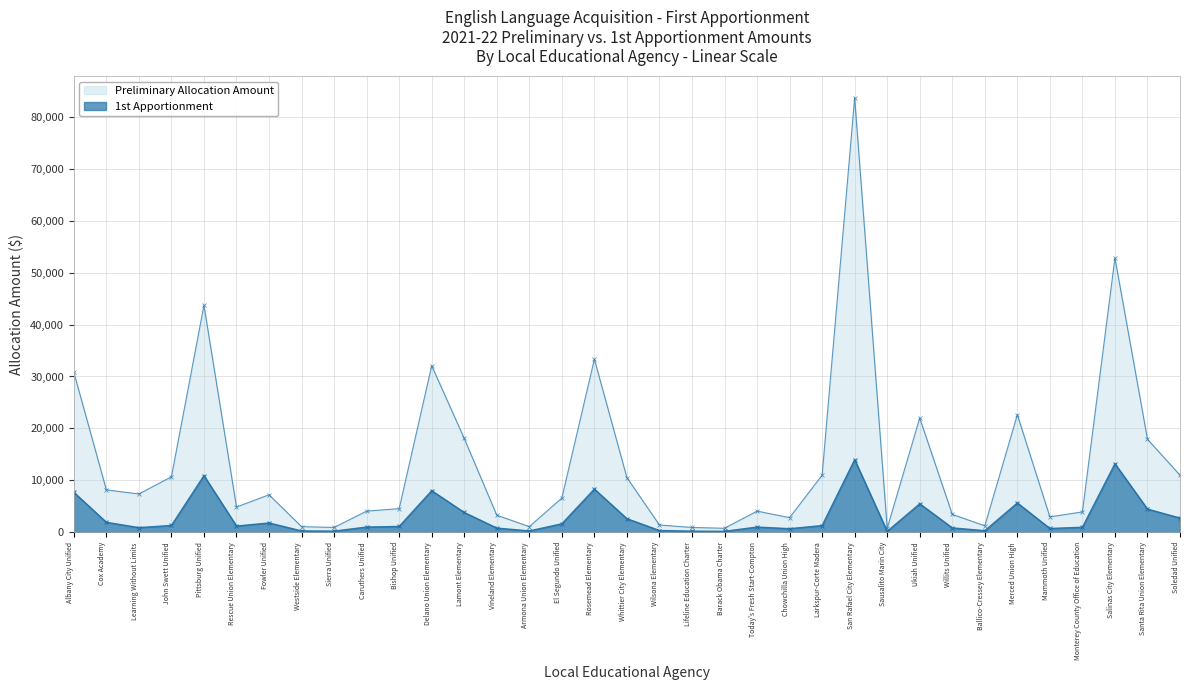

Which series has the widest spread of values?

Preliminary Allocation Amount